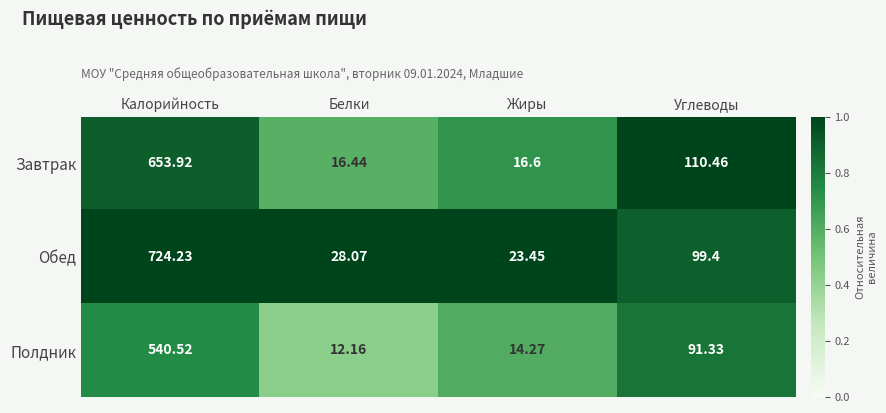

Which series has the largest total across all categories?

Обед